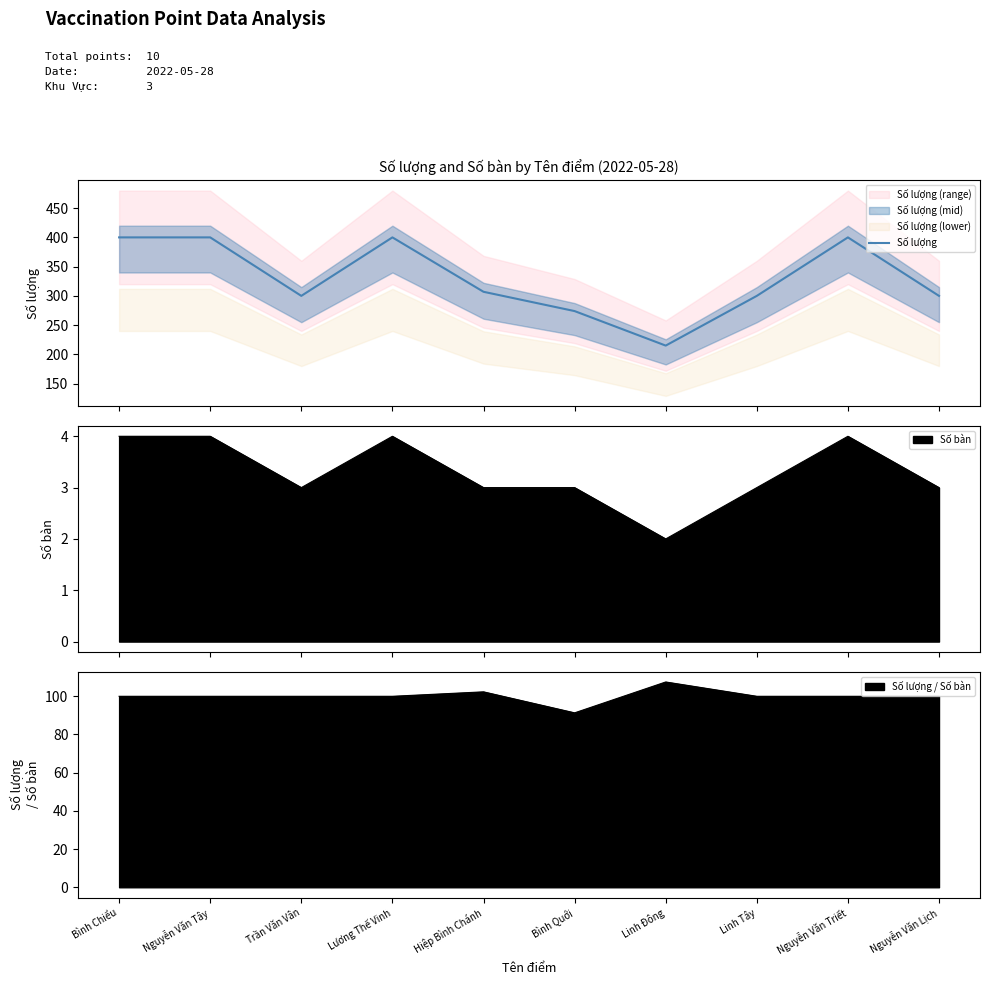

Where is the first local minimum?

Trần Văn Vân